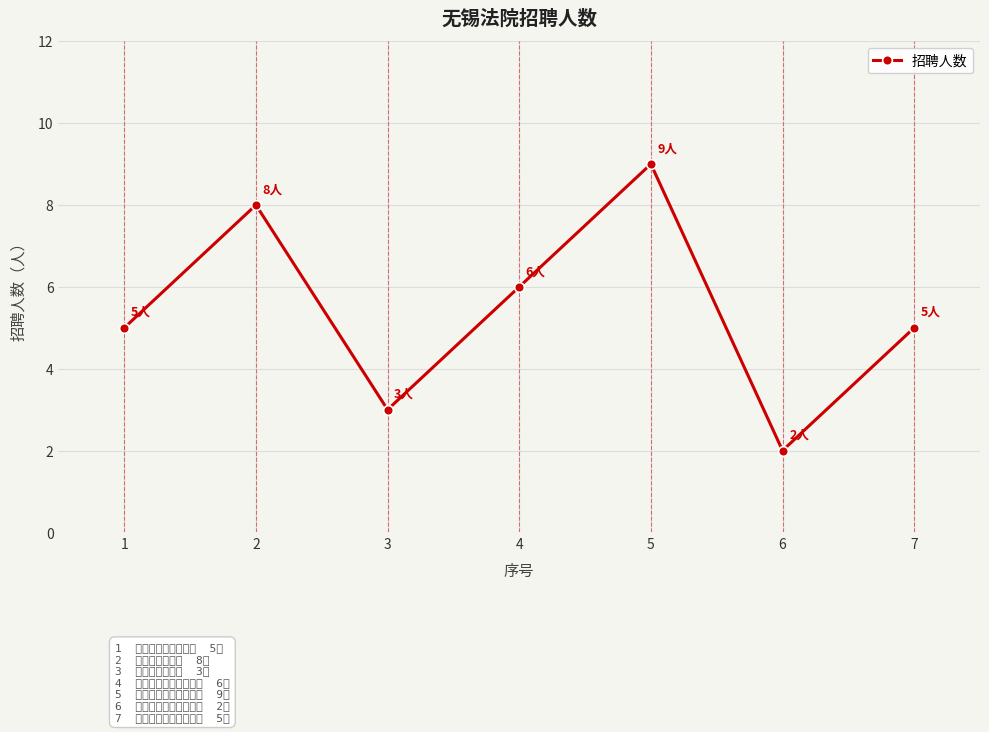

At which category does the chart reach its minimum across all series?

6